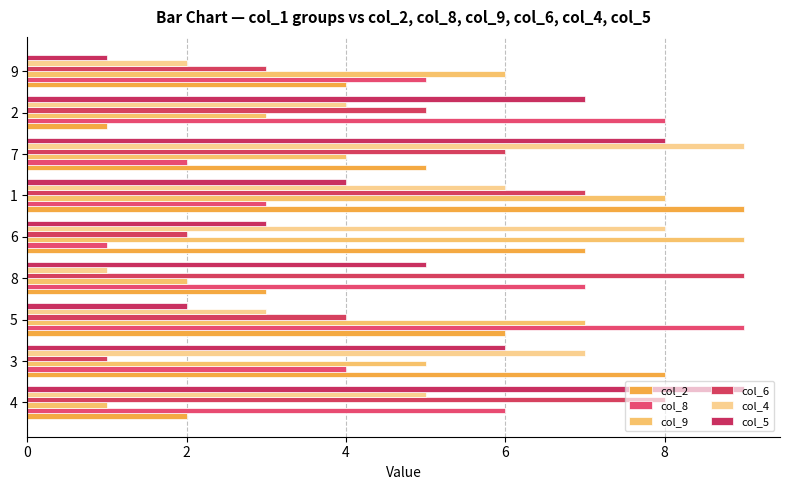

How many series are shown in this chart?

6